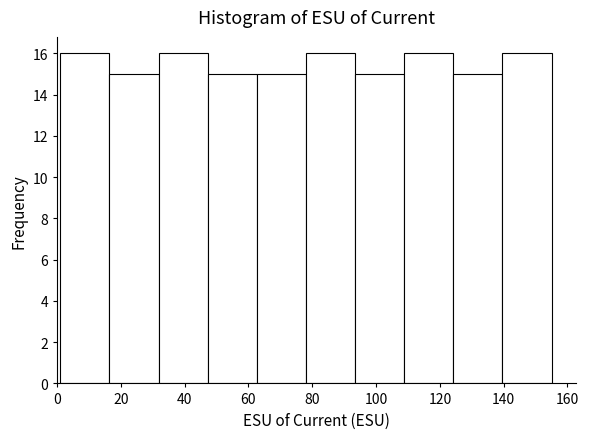

How tall is the bar that spans 93.4 to 108.8 on the x-axis? Neither the bar edges nor the heights are printed on the chart, so give them approximately, as read against the axes.

15